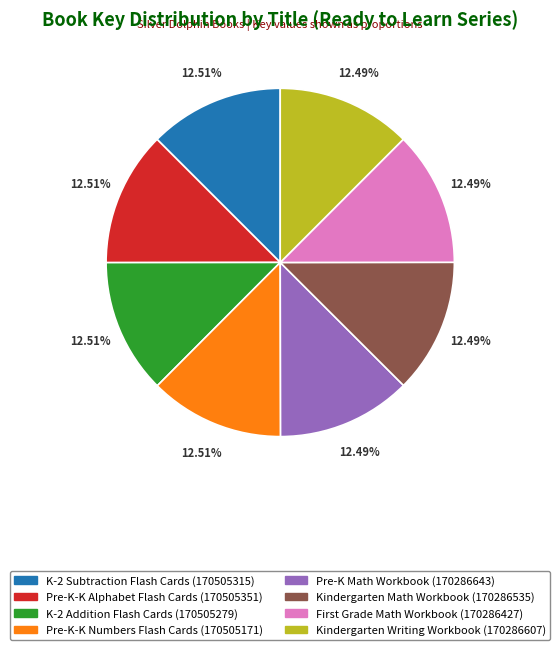

Do K-2 Subtraction Flash Cards (170505315) and Pre-K Math Workbook (170286643) together represent more than half of the pie?

No